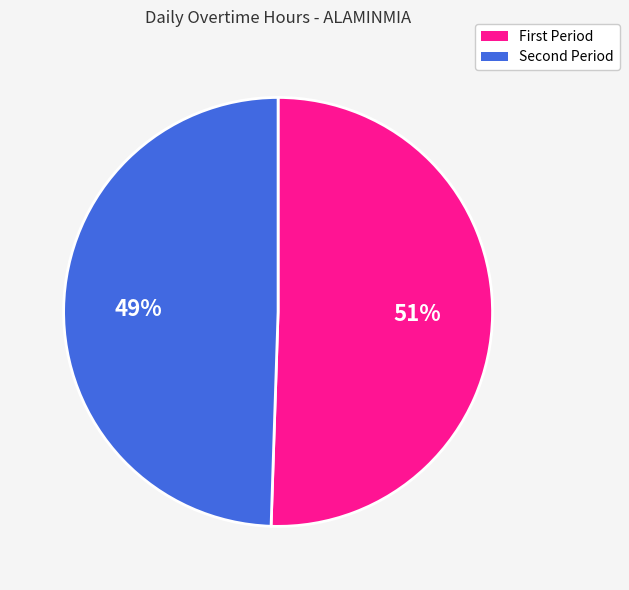

Does any single category account for the majority?

Yes